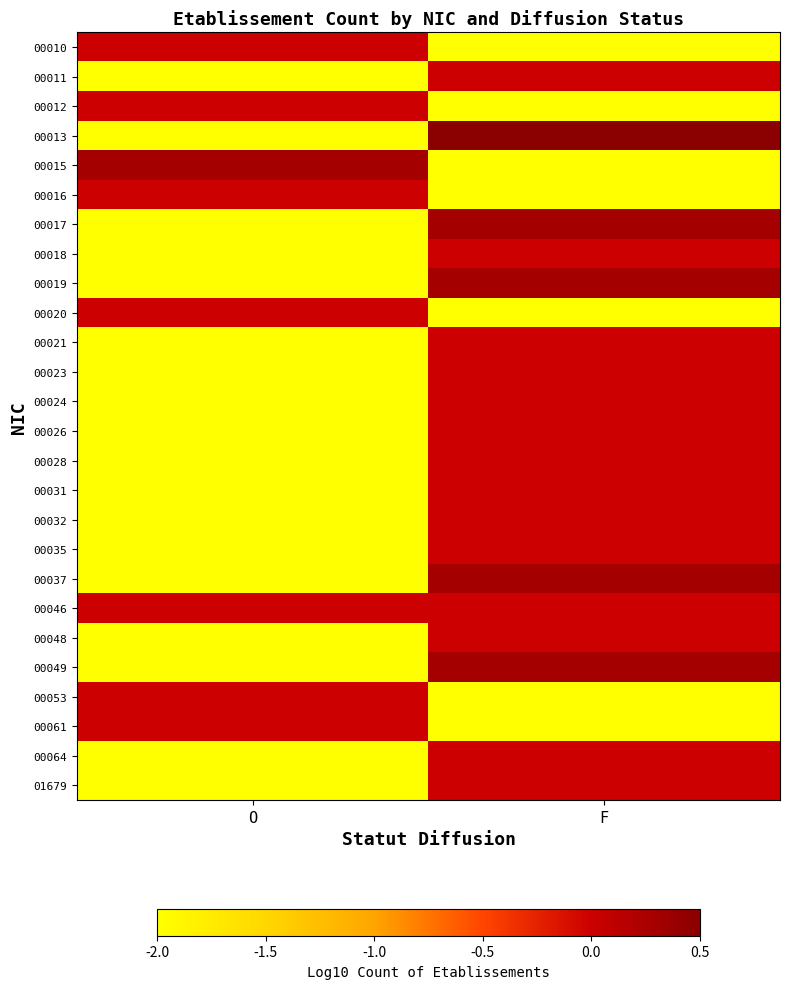

Which label corresponds to the smallest value in the chart?

F